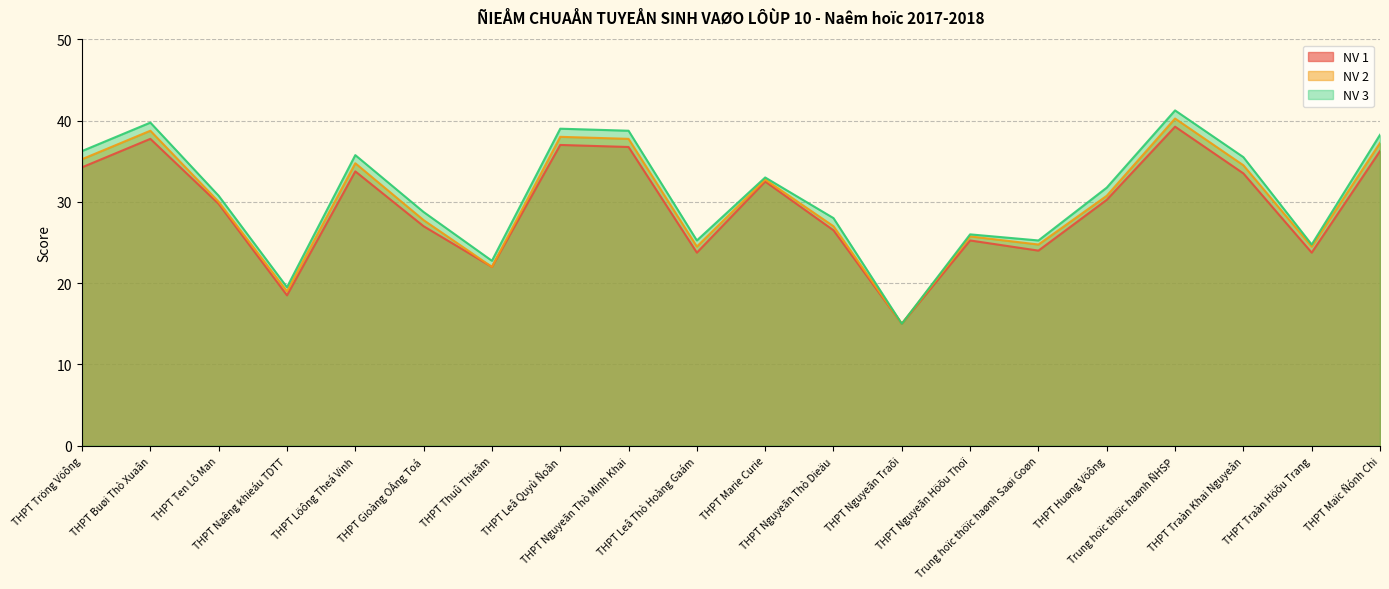

What is the difference between the maximum and minimum values in the NV 3 series?

26.2